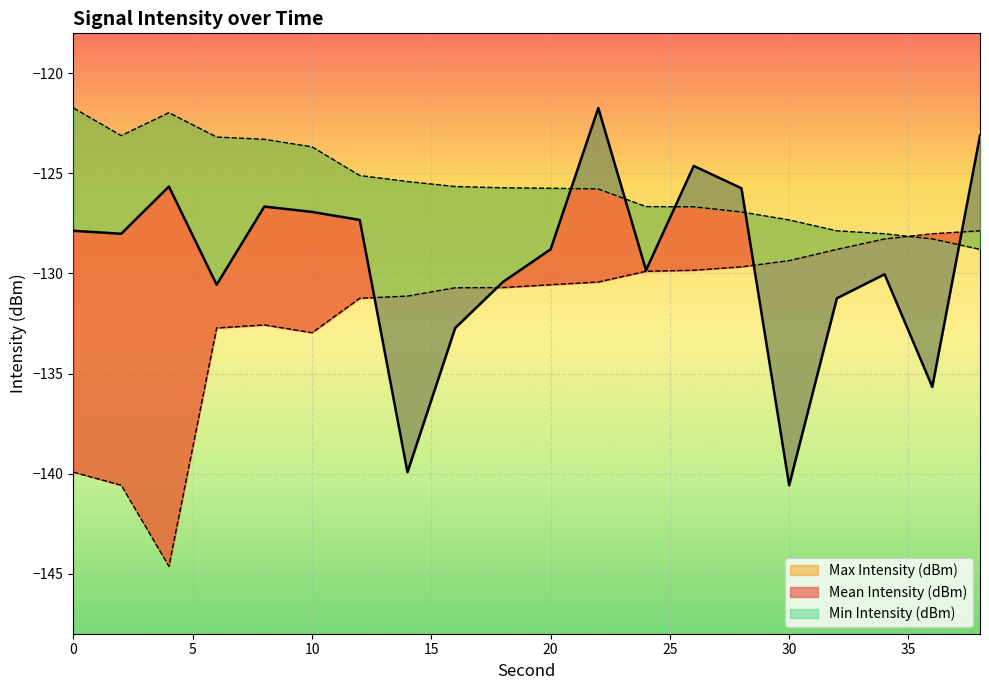

What is the average value of the Mean Intensity (dBm) series?

-129.4